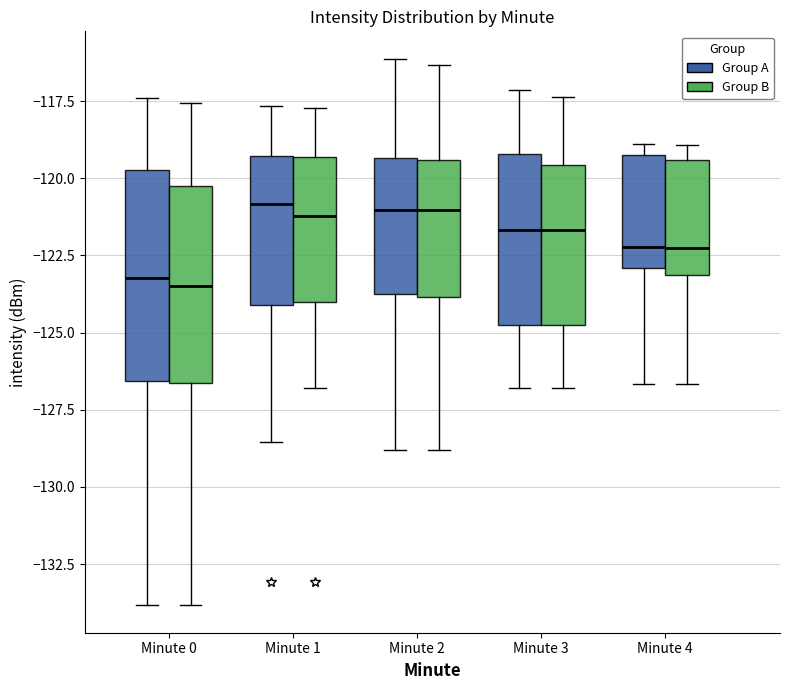

Where is the lower edge of the box for Minute 3 (Group B) on the y-axis? The values are not printed on the chart, so give them approximately, as read against the axis.

-124.5